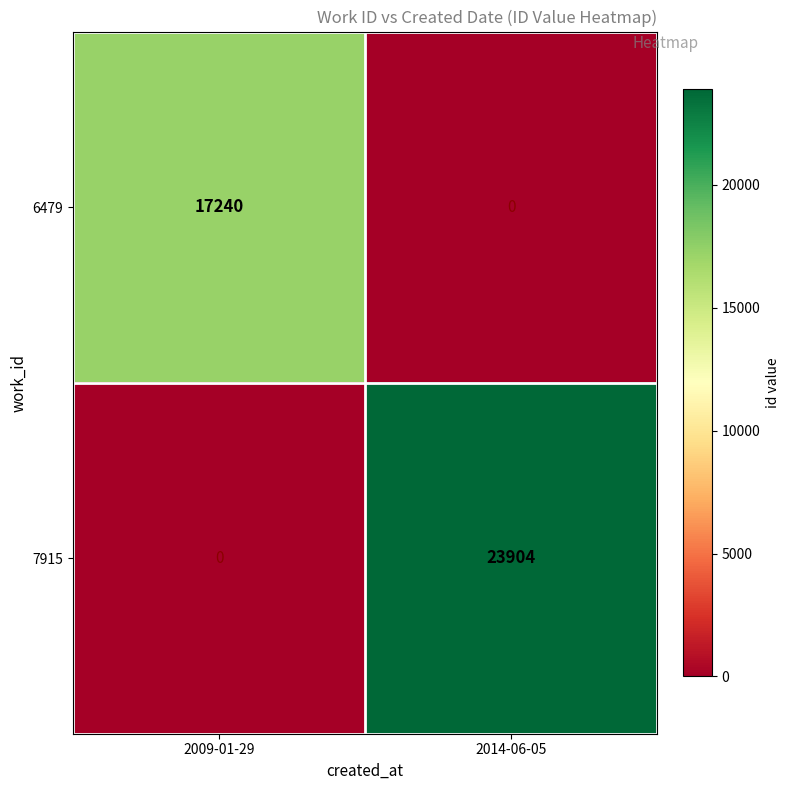

What is the maximum value for 7915?

23904